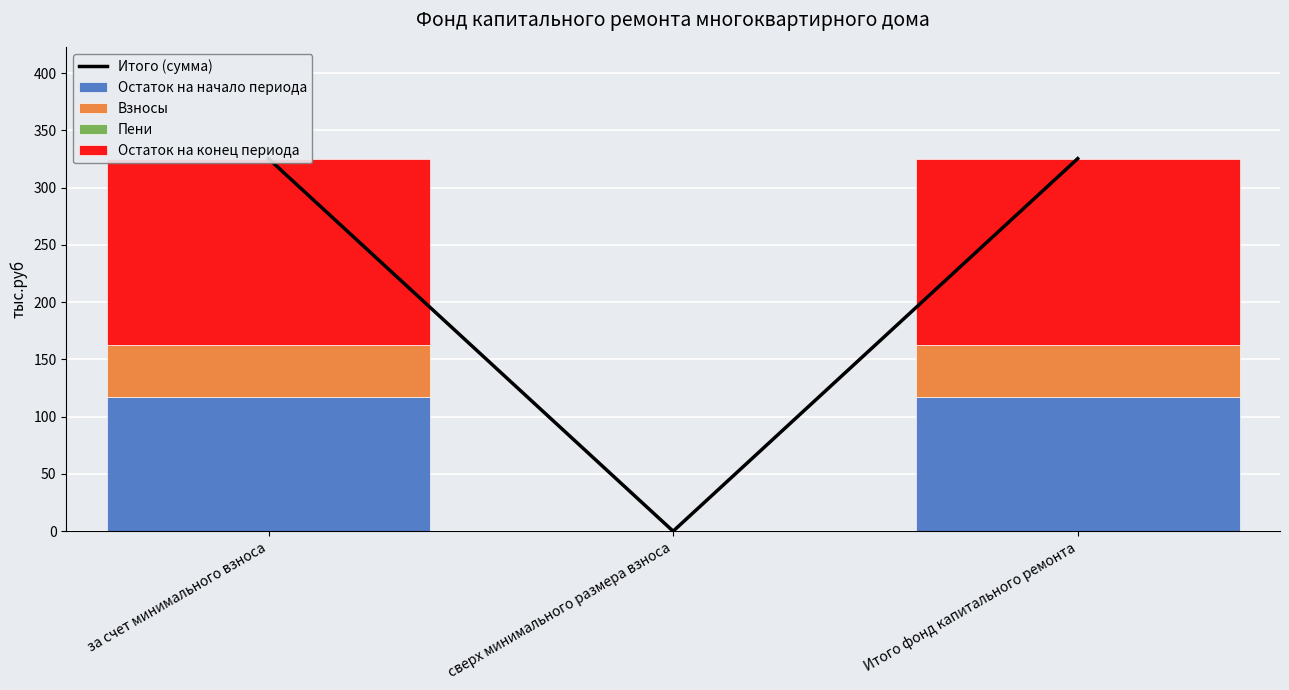

Which series has the largest range (max minus min)?

Итого (сумма)